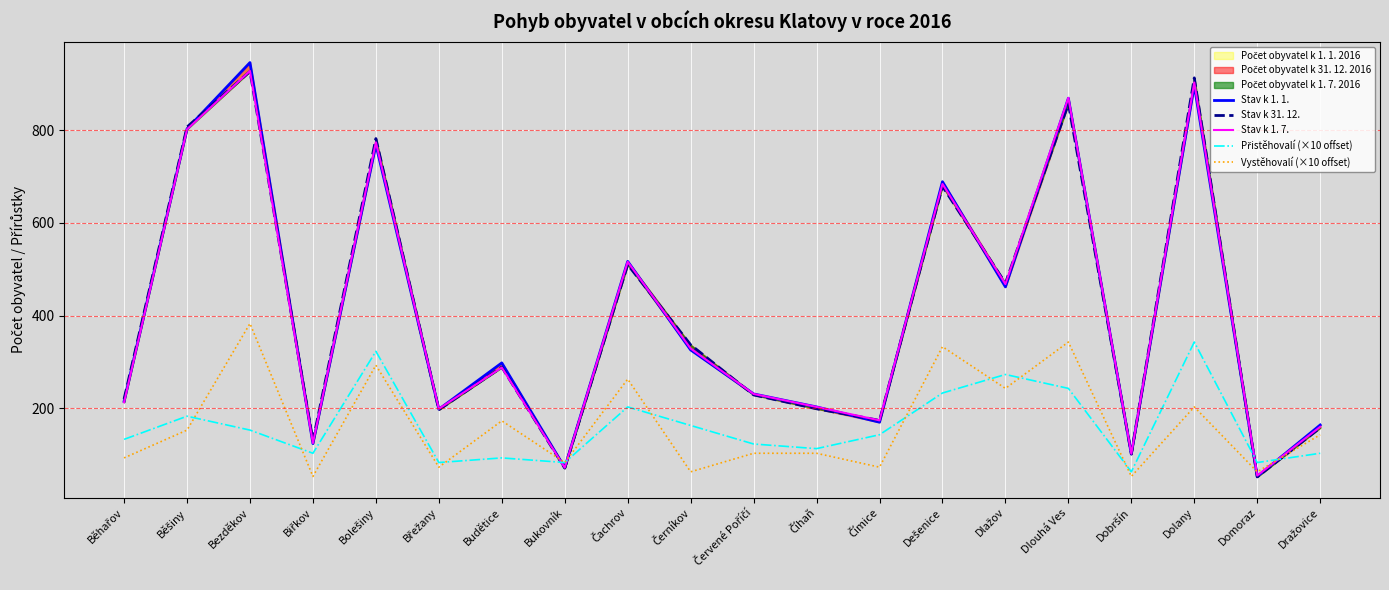

At which label is Přistěhovalí (×10 offset) closest to 203?

Čachrov